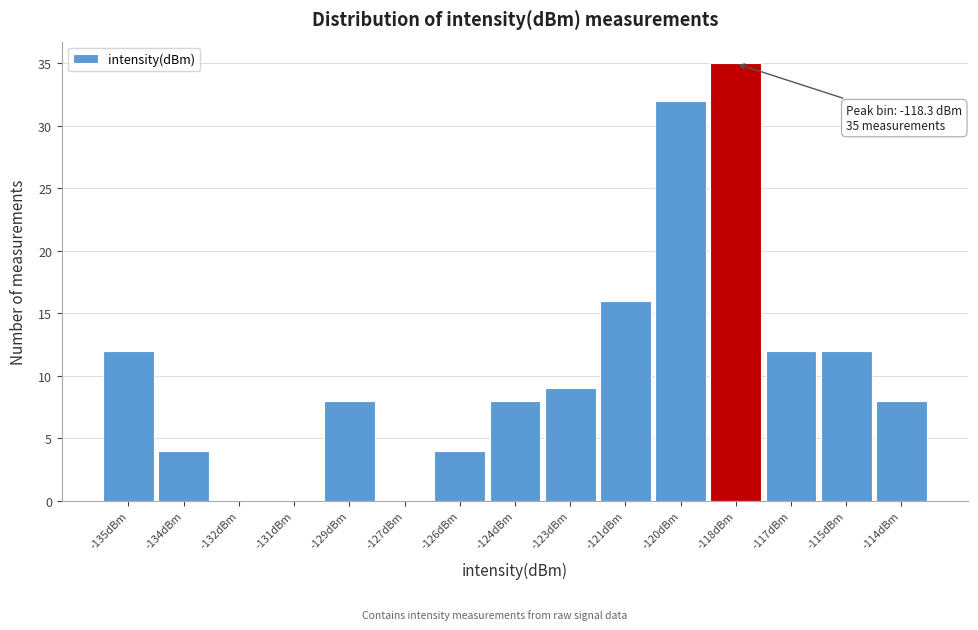

Reading left to right, what are all the values shown in this chart?

-135dBm=12	-134dBm=4	-132dBm=0	-131dBm=0	-129dBm=8	-127dBm=0	-126dBm=4	-124dBm=8	-123dBm=9	-121dBm=16	-120dBm=32	-118dBm=35	-117dBm=12	-115dBm=12	-114dBm=8